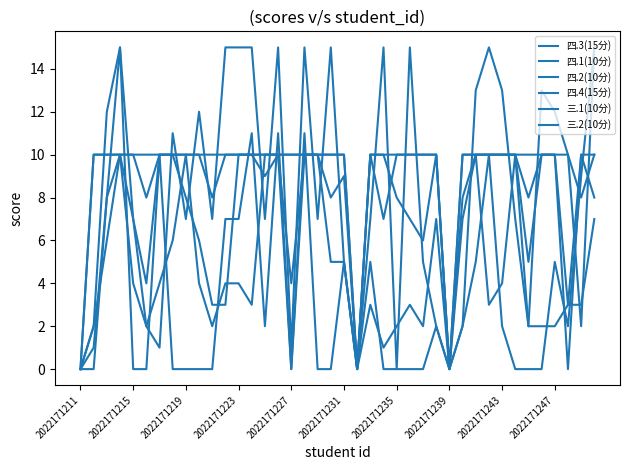

Is this an area chart (filled region under the line)?

No